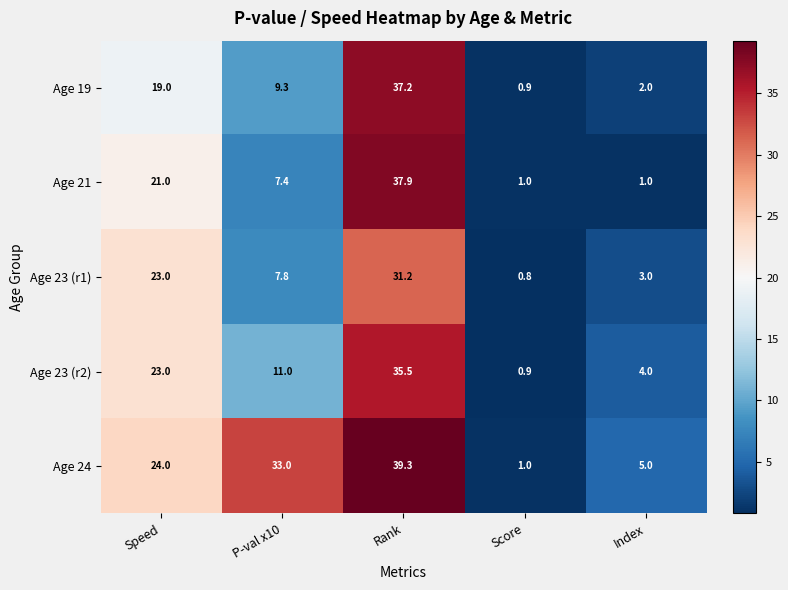

Rank the categories by Age 23 (r1) value from lowest to highest.

Score, Index, P-val x10, Speed, Rank